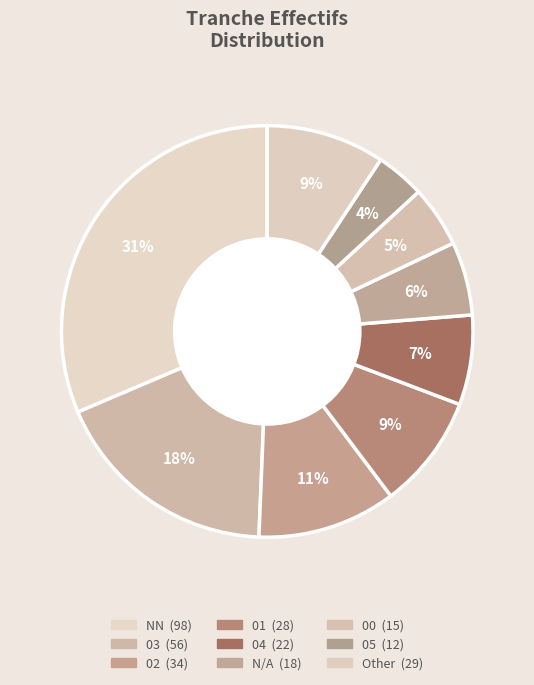

Is there any slice that represents more than half of the pie?

No